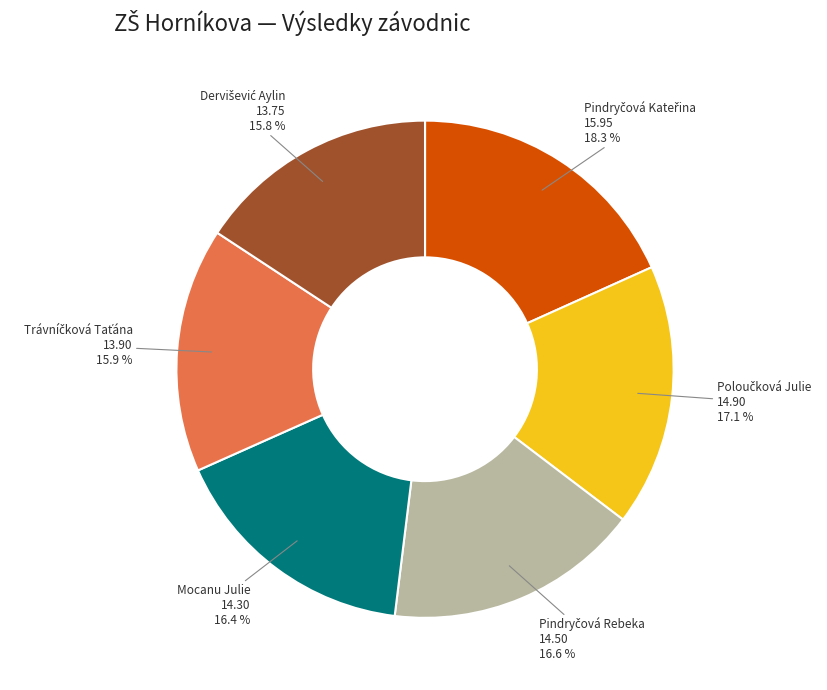

Is there a majority slice in this chart?

No